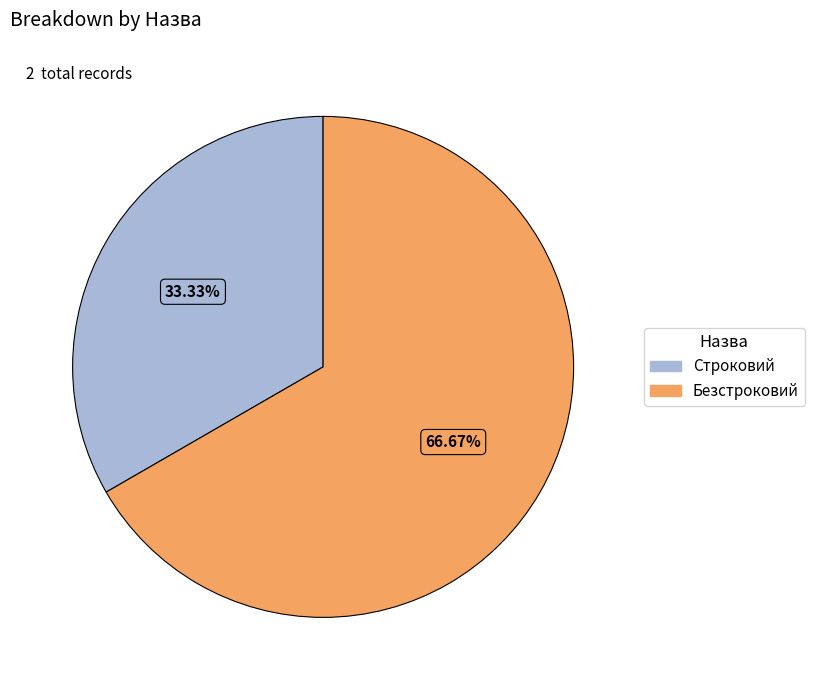

How many segments does this pie chart have?

2